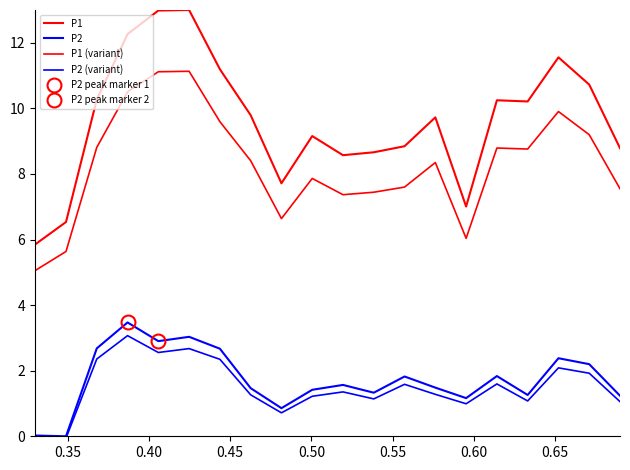

True or false: P2 has a value of 1.1 at 18.

False